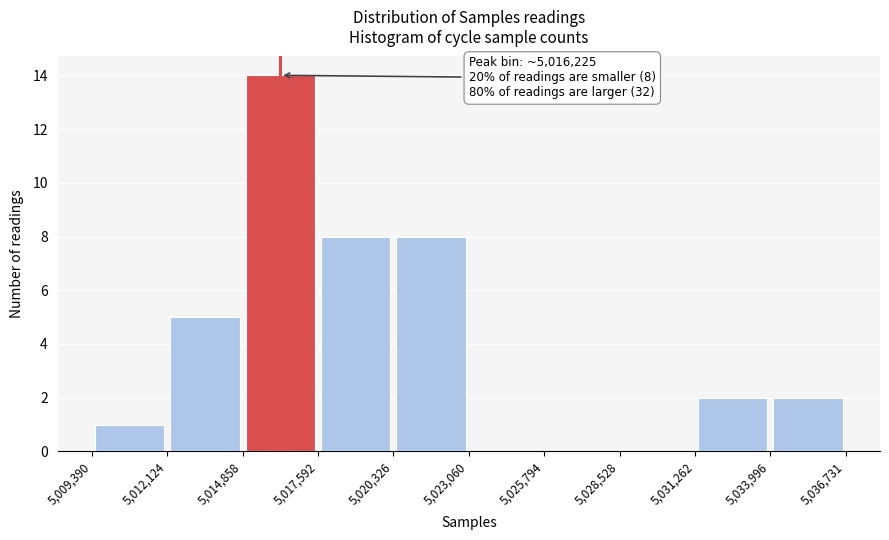

Which range on the x-axis has the tallest bar?

5,014,858 to 5,017,592